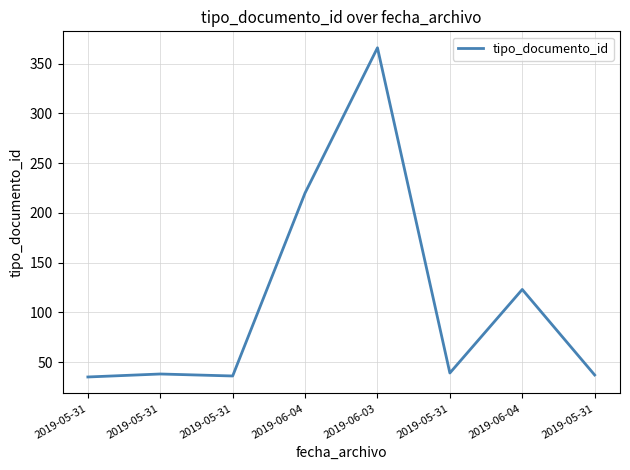

Where does the data first go above 39?

2019-06-04